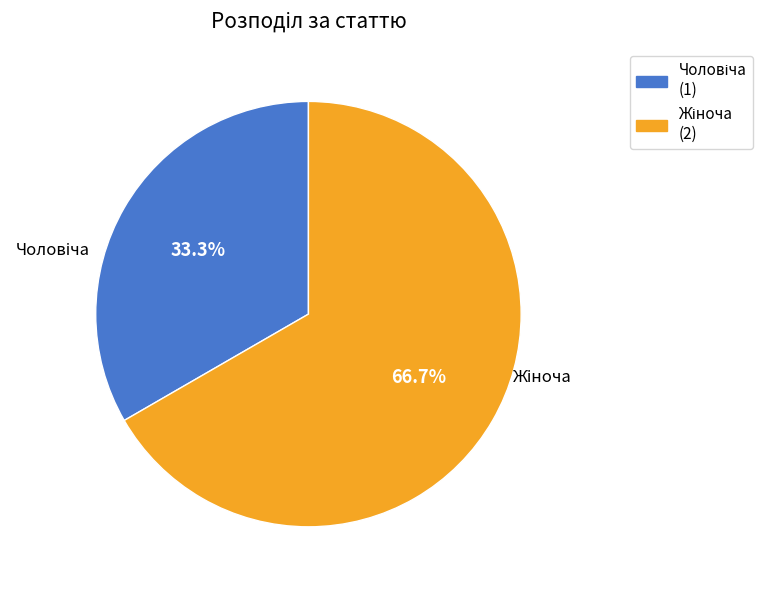

Is there a majority slice in this chart?

Yes